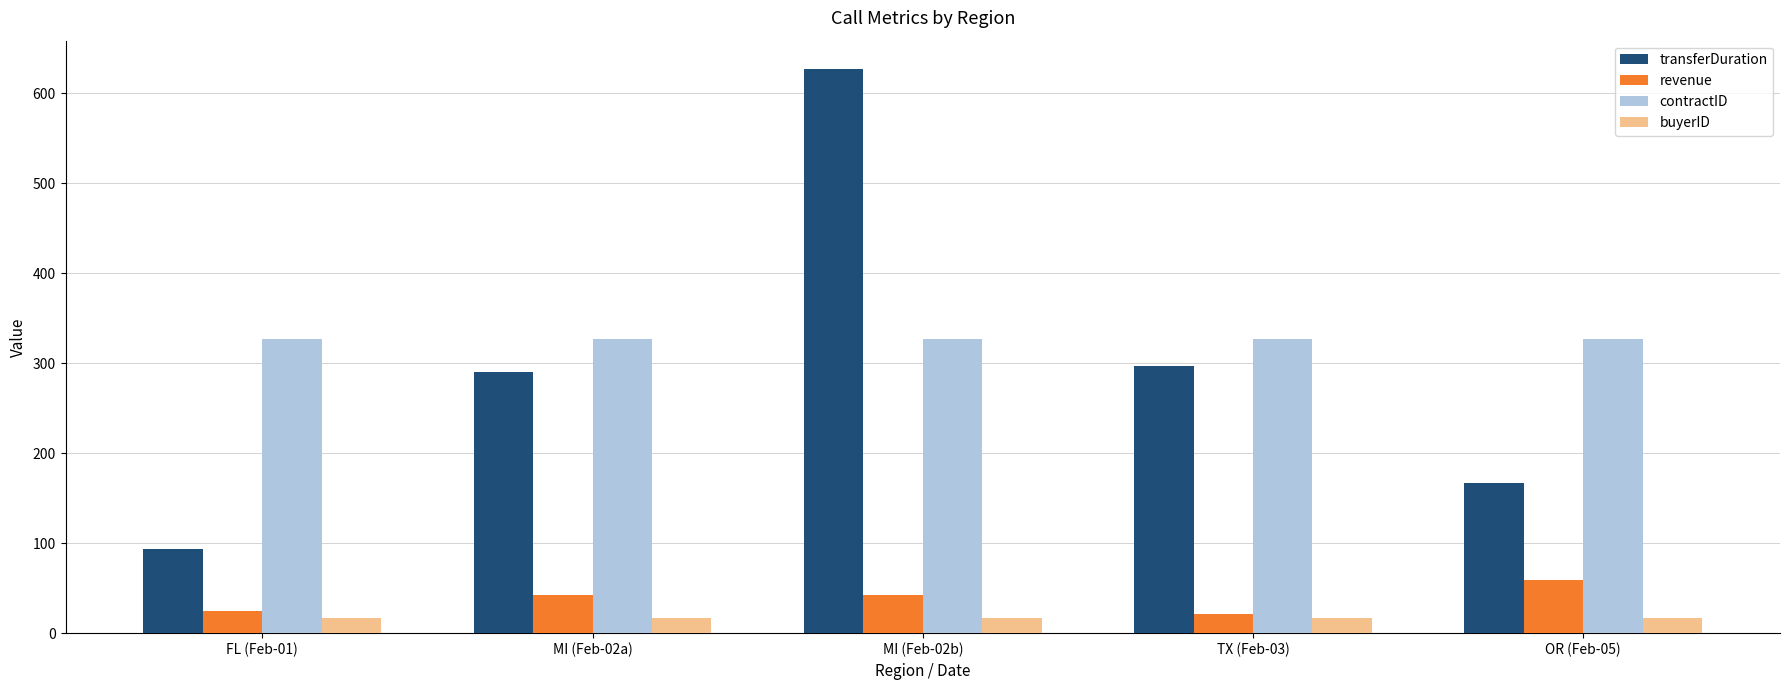

Rank the series by their maximum value, from highest to lowest.

transferDuration, contractID, revenue, buyerID